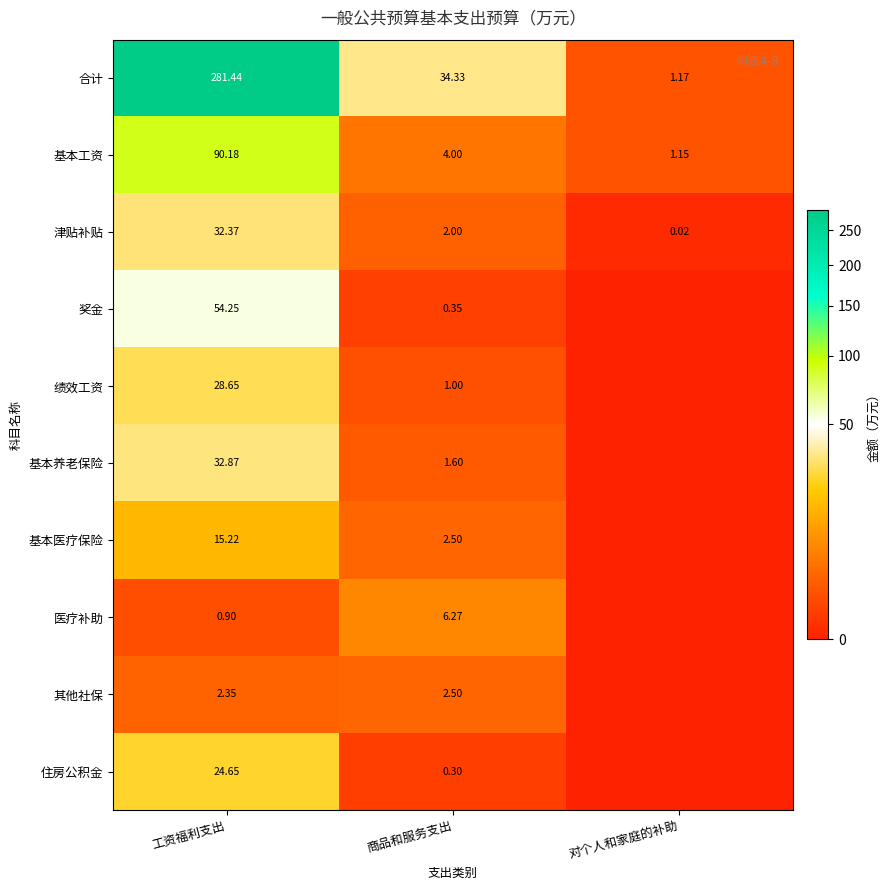

Is the value of 基本工资 at 工资福利支出 greater than the value of 基本养老保险 at 商品和服务支出?

Yes